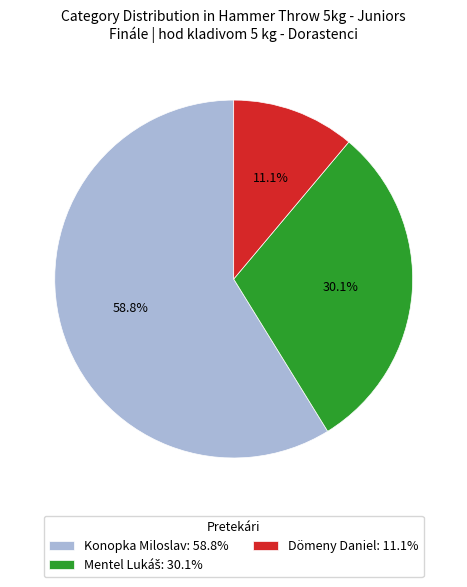

Which category has the smallest portion of the pie?

Dömeny Daniel